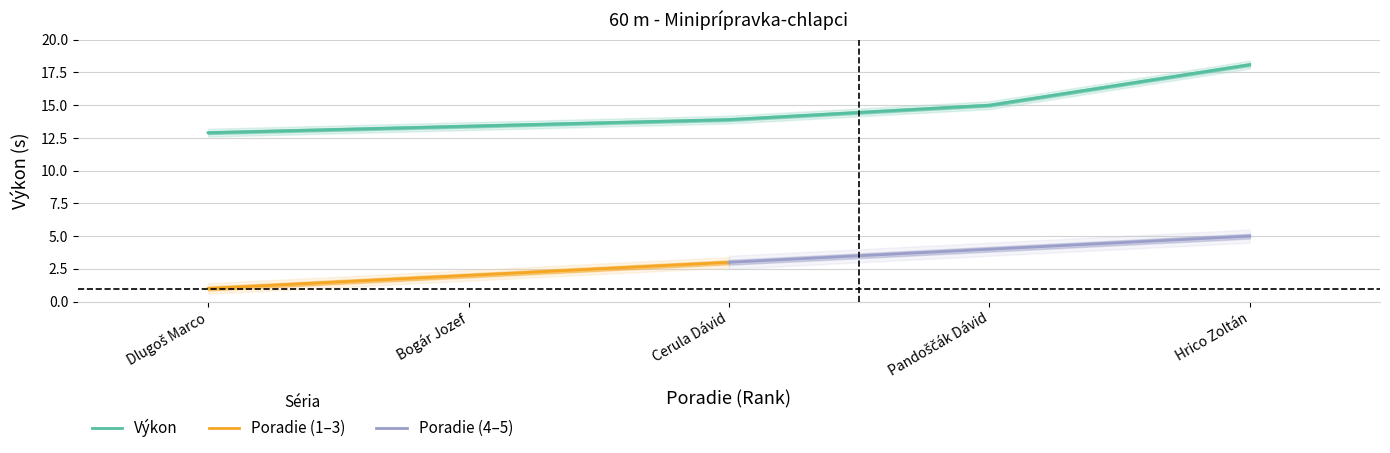

Which category has the highest value in the Výkon series?

Hrico Zoltán